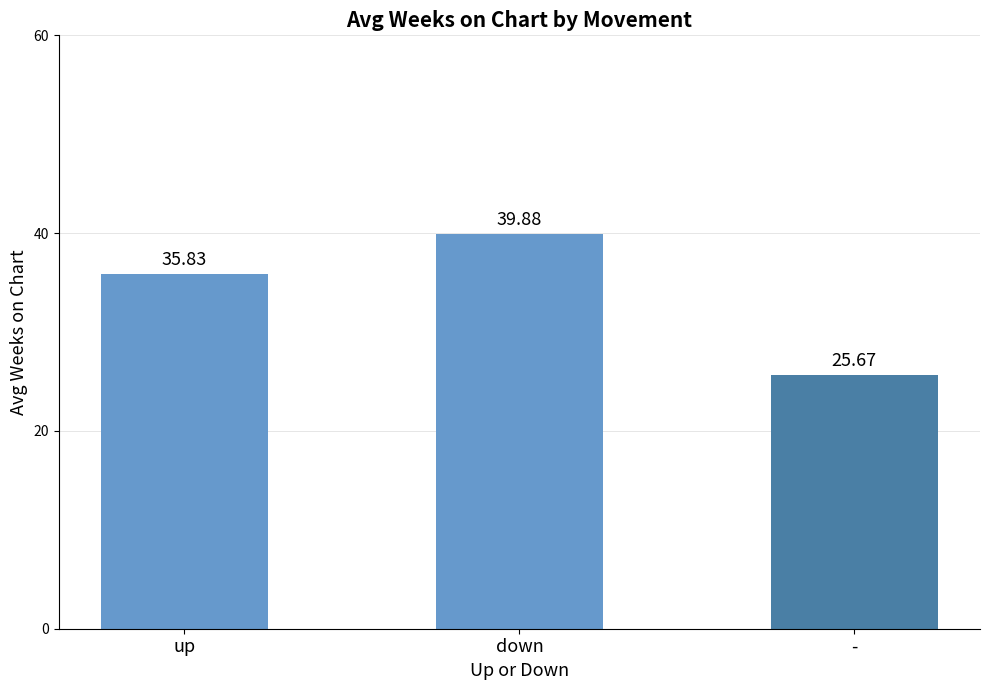

Does the chart contain stacked bars?

No